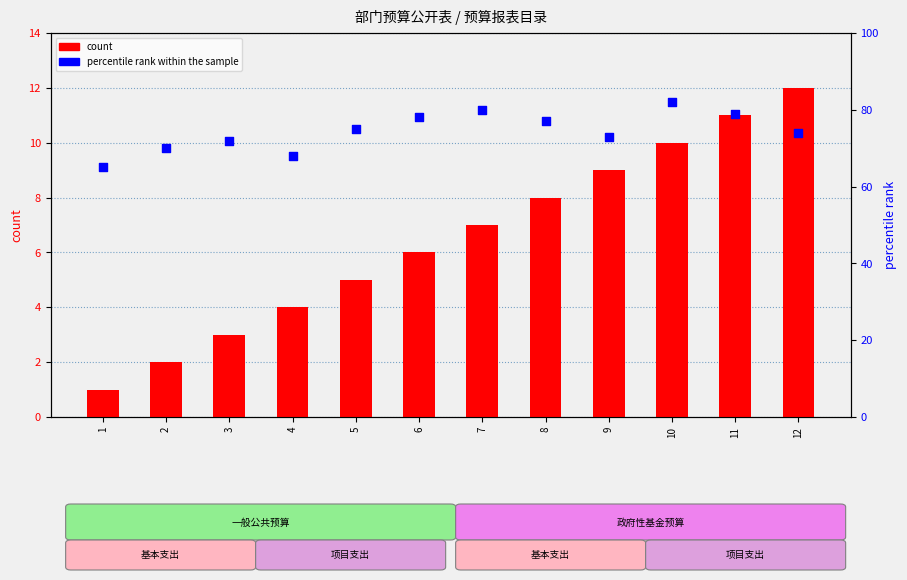

At how many categories does at least one series exceed 35?

12